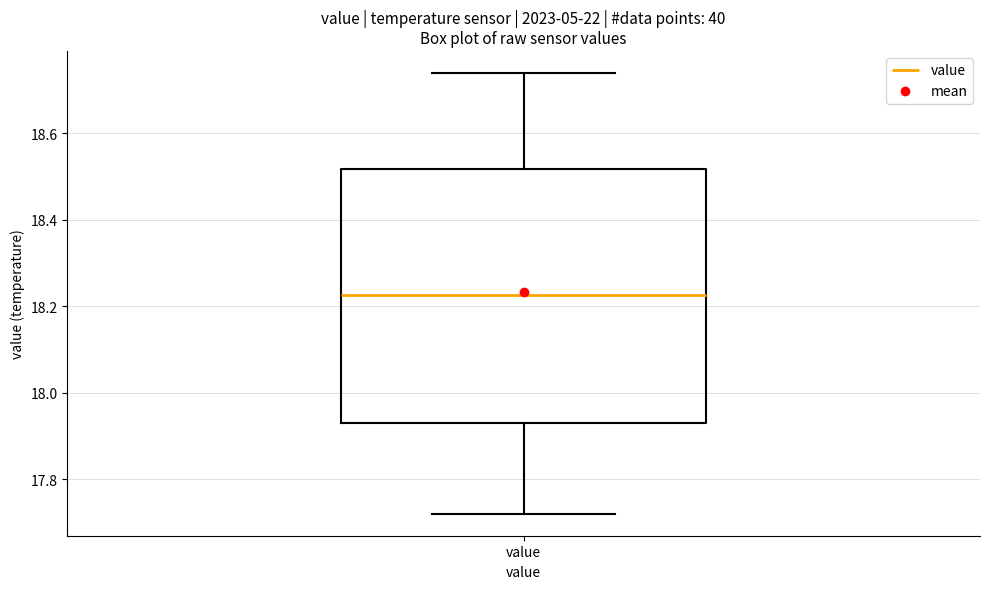

Read this box plot against the y-axis: the position of the median line, the range covered by the box, and the ends of both whiskers. The values are not printed on the chart, so give them approximately, as read against the axis.

median 18.22, box 17.94 to 18.52, whiskers 17.72 to 18.74